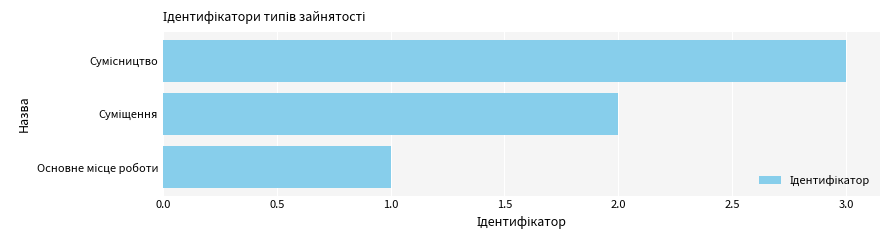

What is the sum of all values?

6